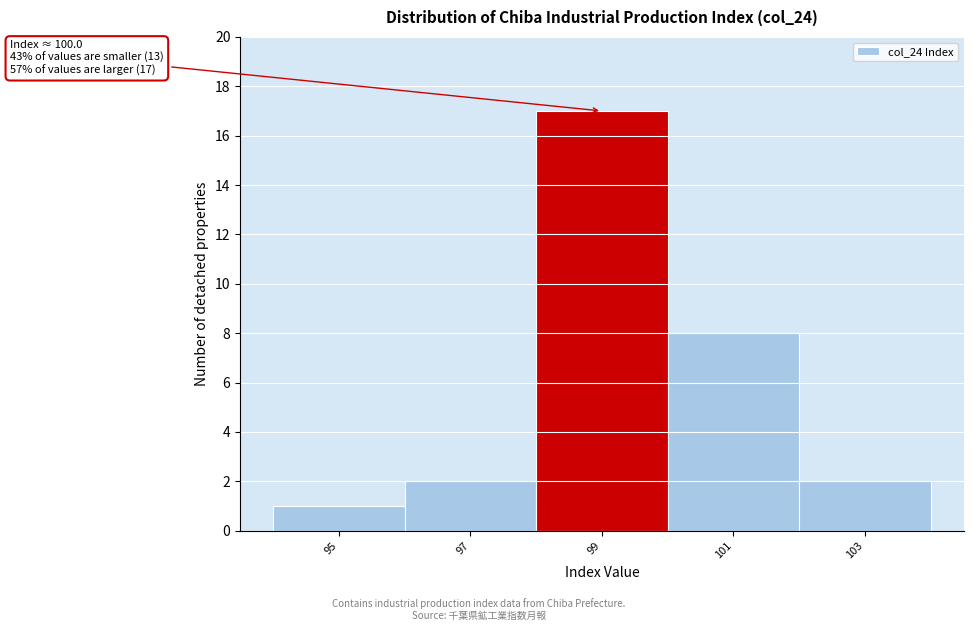

Reading left to right, extract all data points from this chart.

1	2	17	8	2